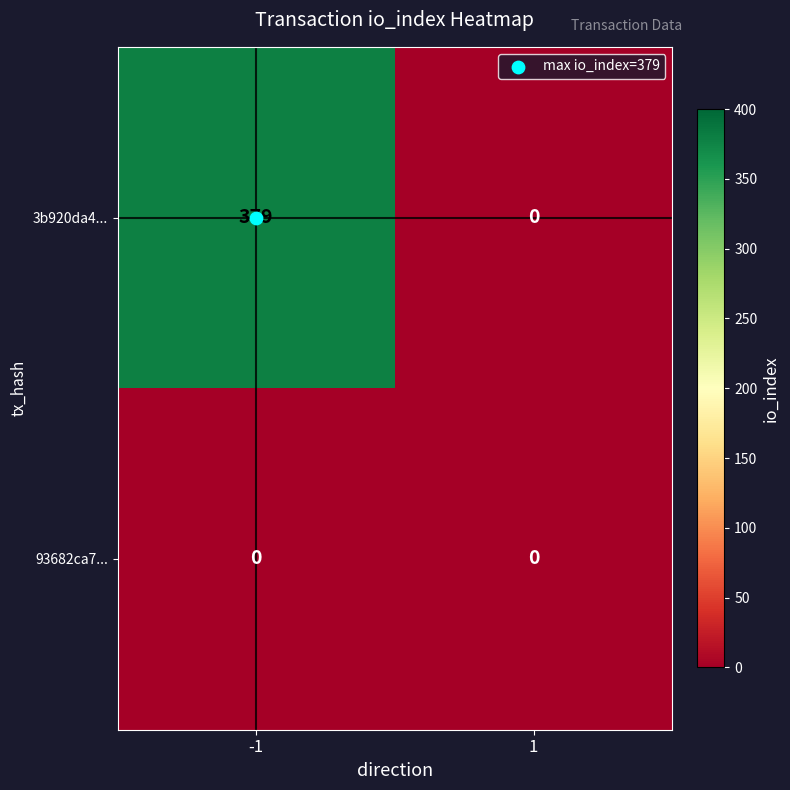

Between -1 and 1, which series saw the biggest shift?

3b920da4...